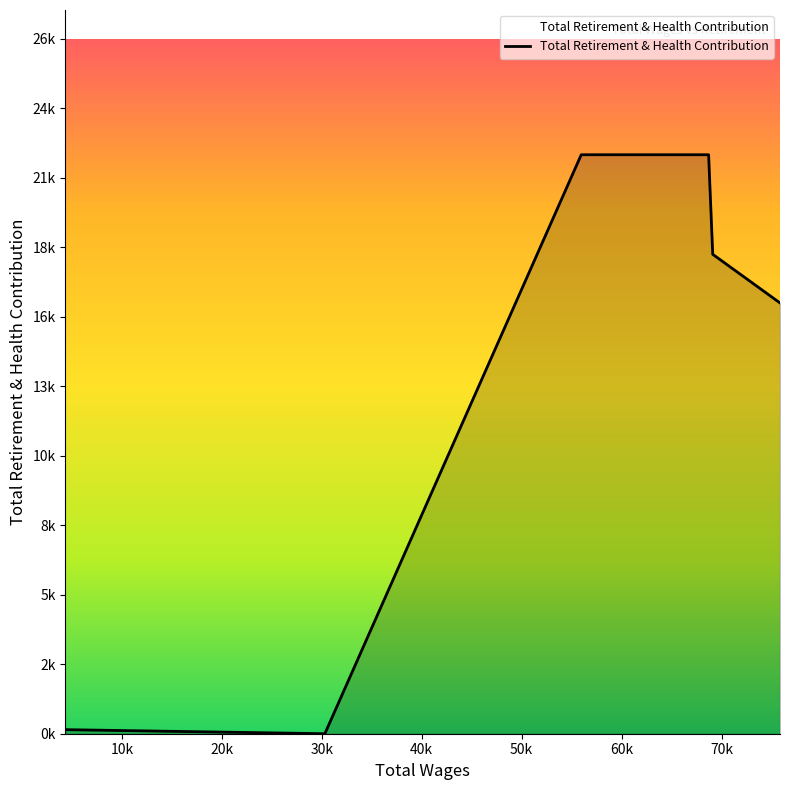

Does the chart have visible grid lines?

No